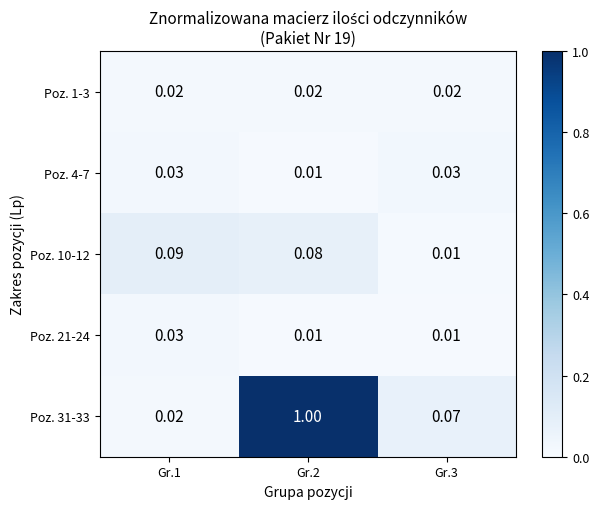

Count the number of categories in the chart.

3